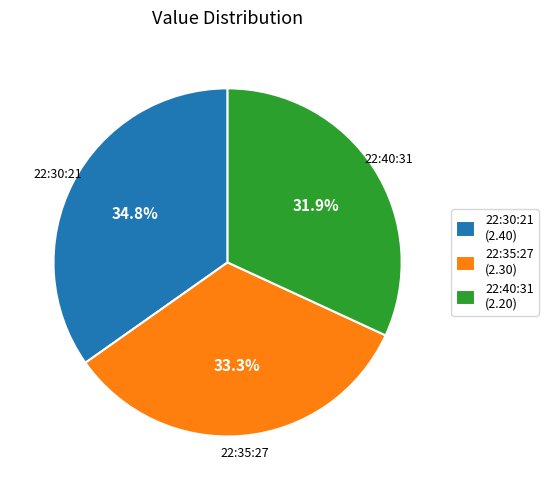

Count the number of slices in the pie.

3